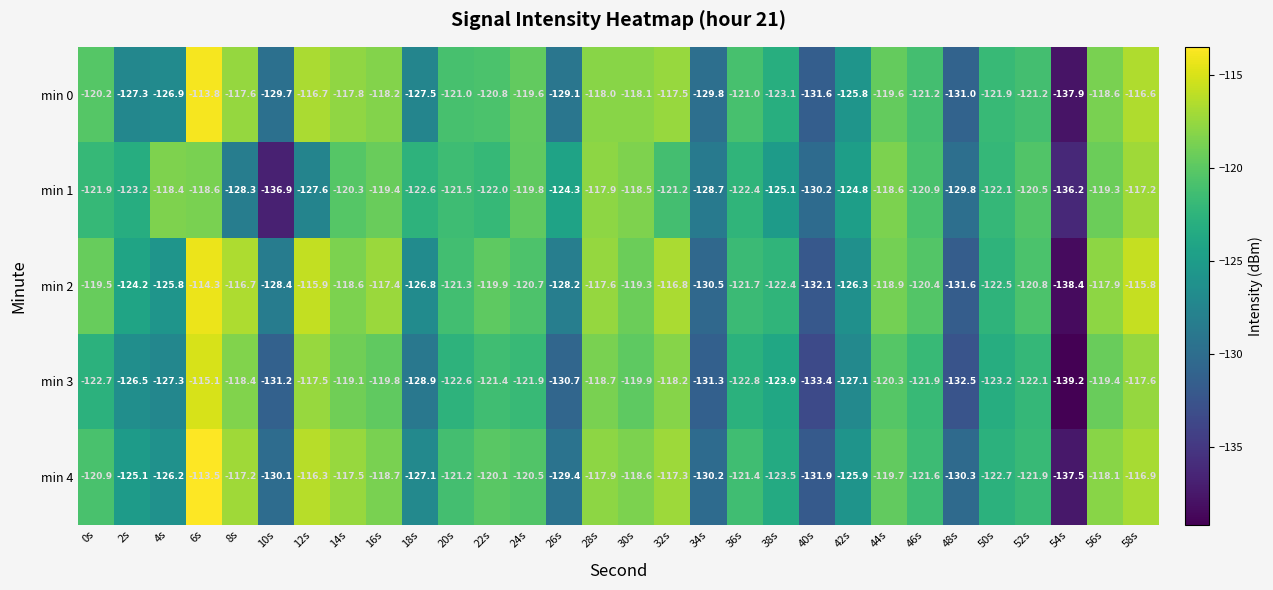

What is the minimum value shown in the chart?

-139.2